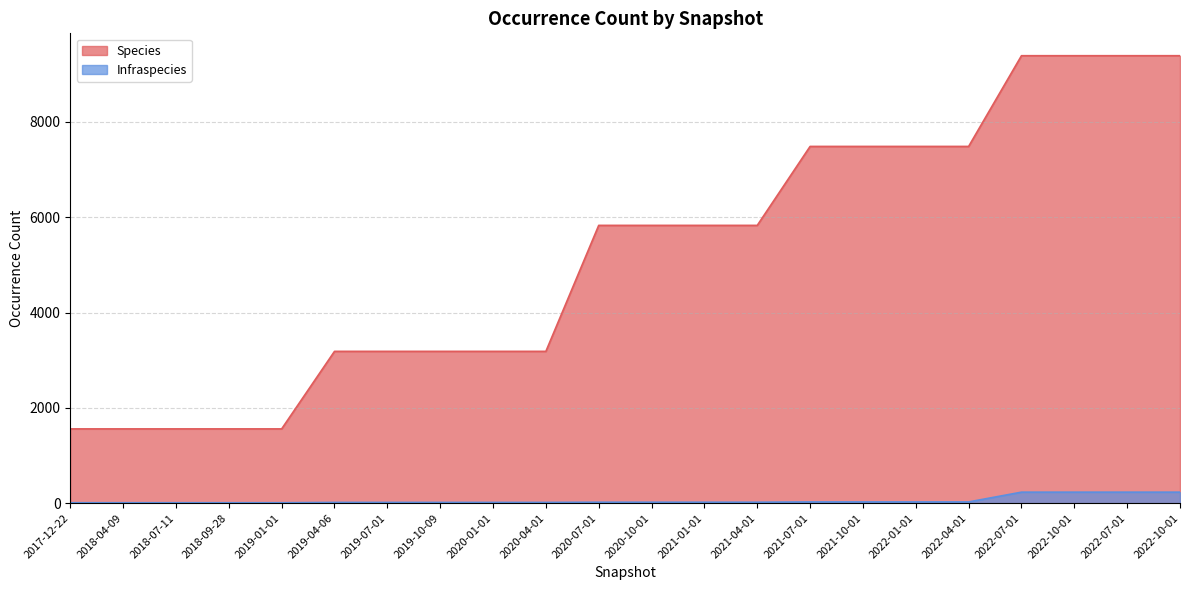

At how many categories does at least one series exceed 2378?

17